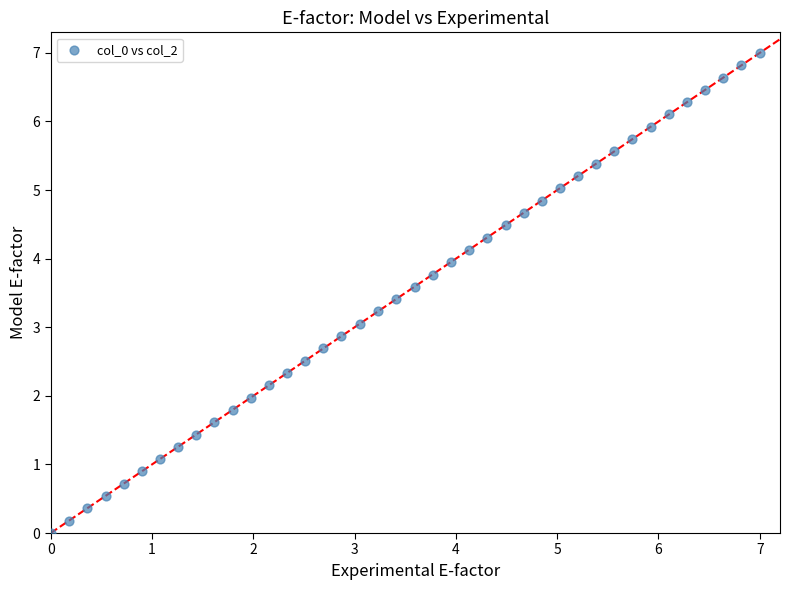

What is the range of X values (max minus min)?

7.0